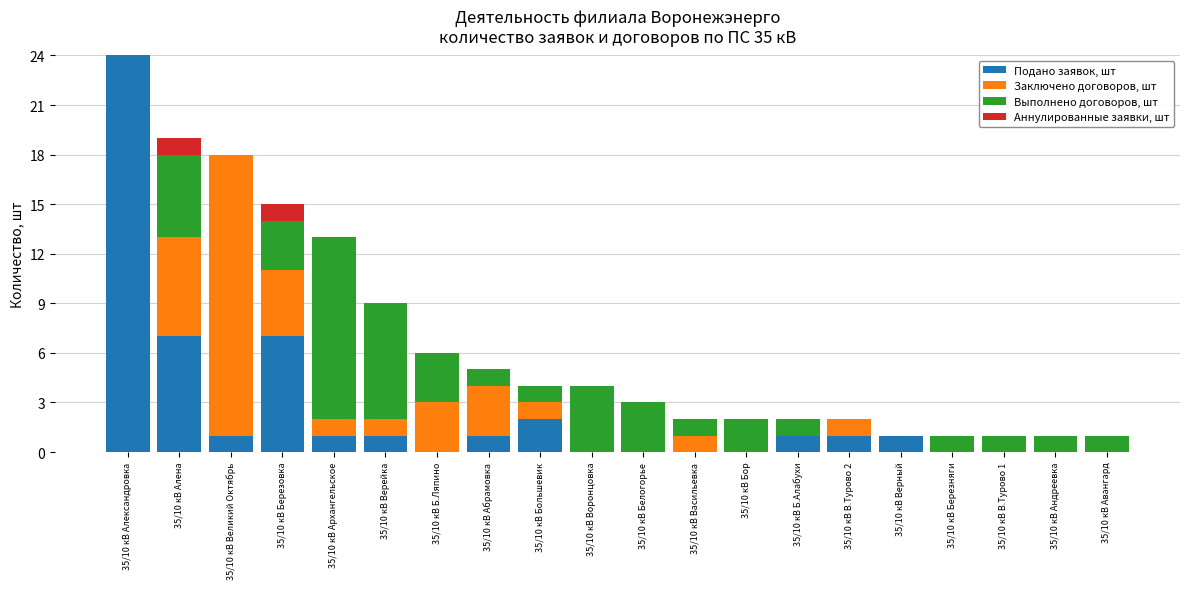

At which category is the sum across all series the highest?

35/10 кВ Александровка